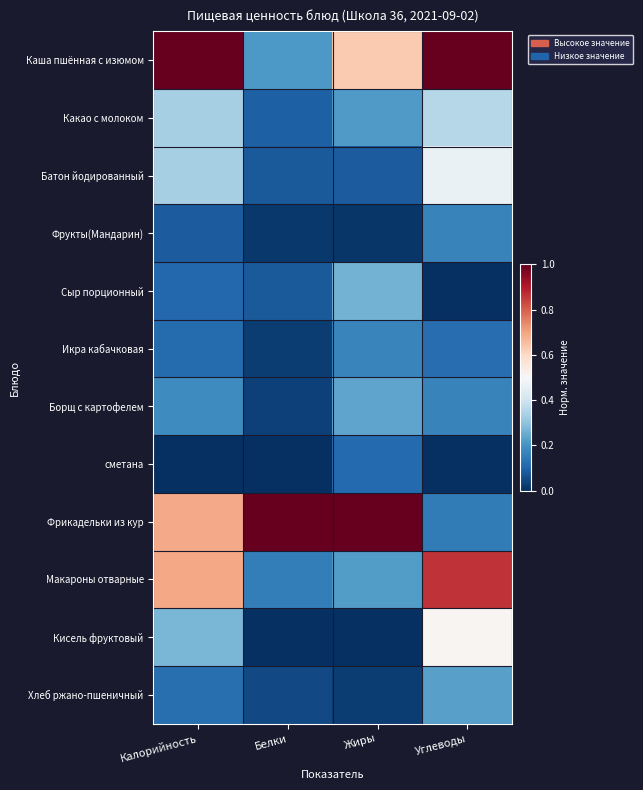

Reading left to right, extract all data points from this chart.

Каша пшённая с изюмом: Калорийность=1.0	Белки=0.2	Жиры=0.6	Углеводы=1.0
Какао с молоком: Калорийность=0.3	Белки=0.1	Жиры=0.2	Углеводы=0.4
Батон йодированный: Калорийность=0.3	Белки=0.1	Жиры=0.1	Углеводы=0.5
Фрукты(Мандарин): Калорийность=0.1	Белки=0.0	Жиры=0.0	Углеводы=0.2
Сыр порционный: Калорийность=0.1	Белки=0.1	Жиры=0.3	Углеводы=0.0
Икра кабачковая: Калорийность=0.1	Белки=0.0	Жиры=0.2	Углеводы=0.1
Борщ с картофелем: Калорийность=0.2	Белки=0.0	Жиры=0.2	Углеводы=0.2
сметана: Калорийность=0.0	Белки=0.0	Жиры=0.1	Углеводы=0.0
Фрикадельки из кур: Калорийность=0.7	Белки=1.0	Жиры=1.0	Углеводы=0.1
Макароны отварные: Калорийность=0.7	Белки=0.2	Жиры=0.2	Углеводы=0.9
Кисель фруктовый: Калорийность=0.3	Белки=0.0	Жиры=0.0	Углеводы=0.5
Хлеб ржано-пшеничный: Калорийность=0.1	Белки=0.0	Жиры=0.0	Углеводы=0.2